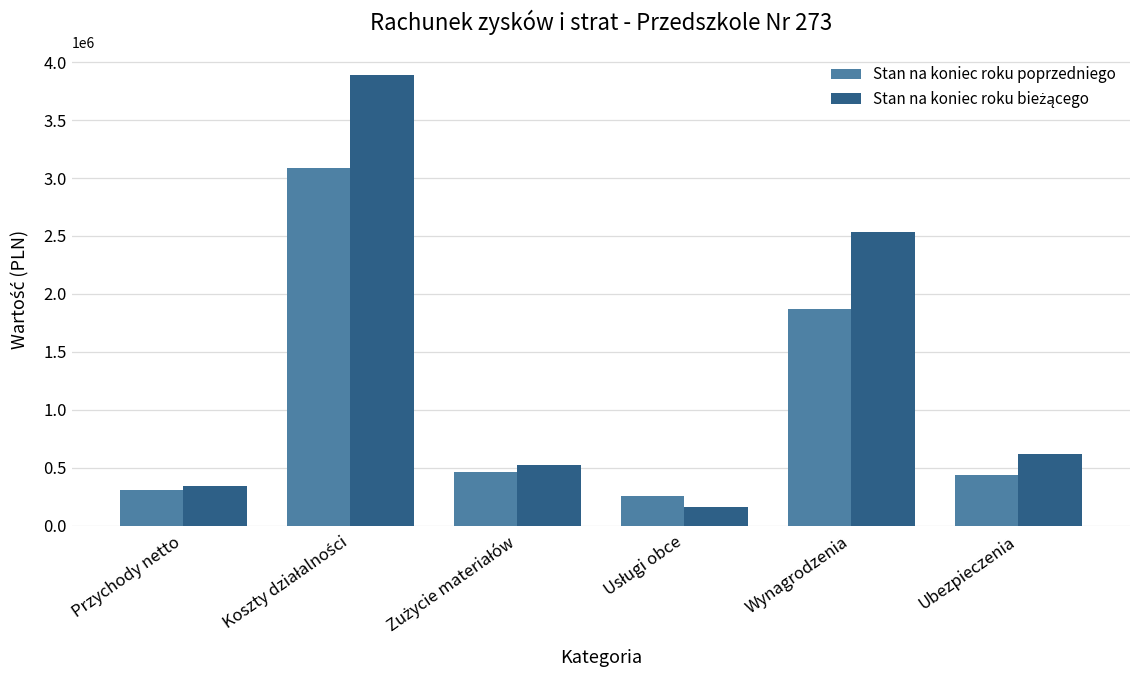

What is the maximum value shown in the chart?

3888426.1